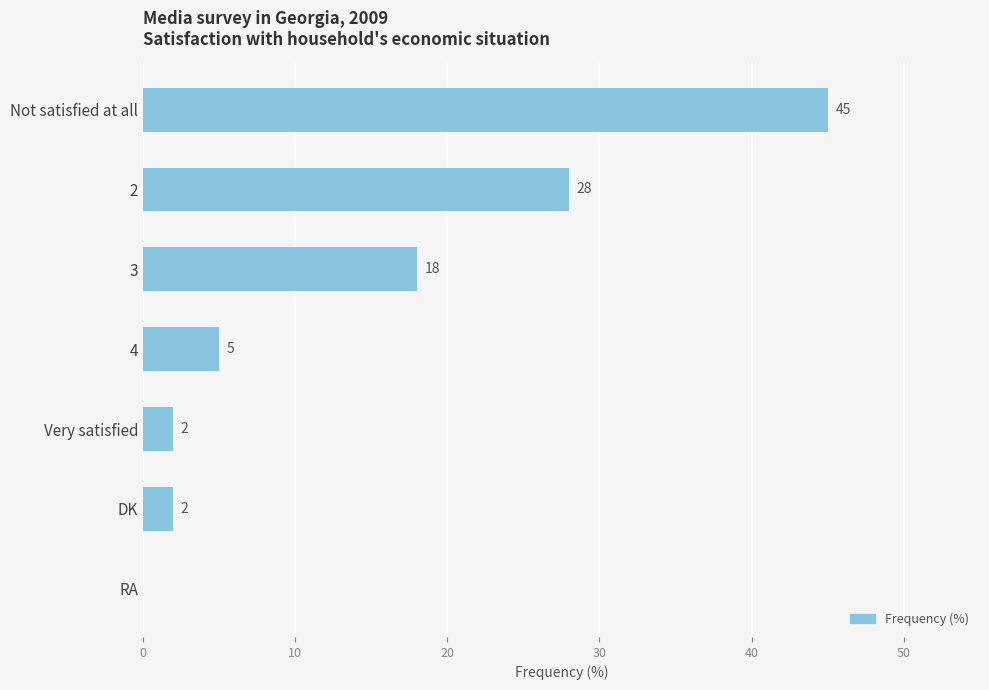

What is the sum of the values at 2 and RA?

28